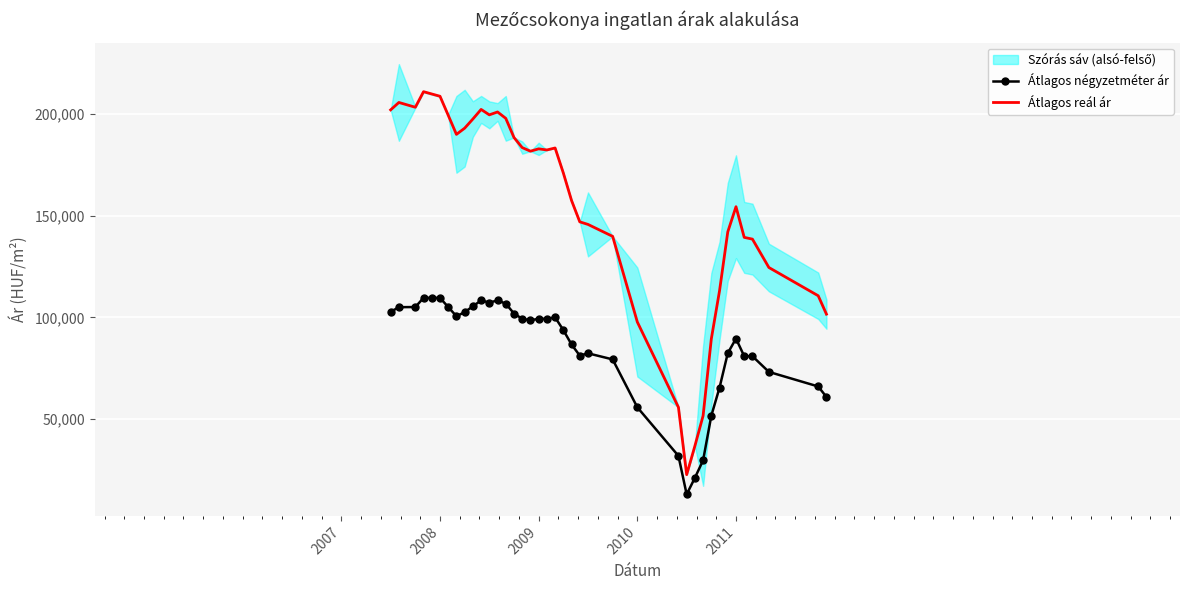

True or false: Átlagos reál ár and Átlagos négyzetméter ár intersect in this chart.

False